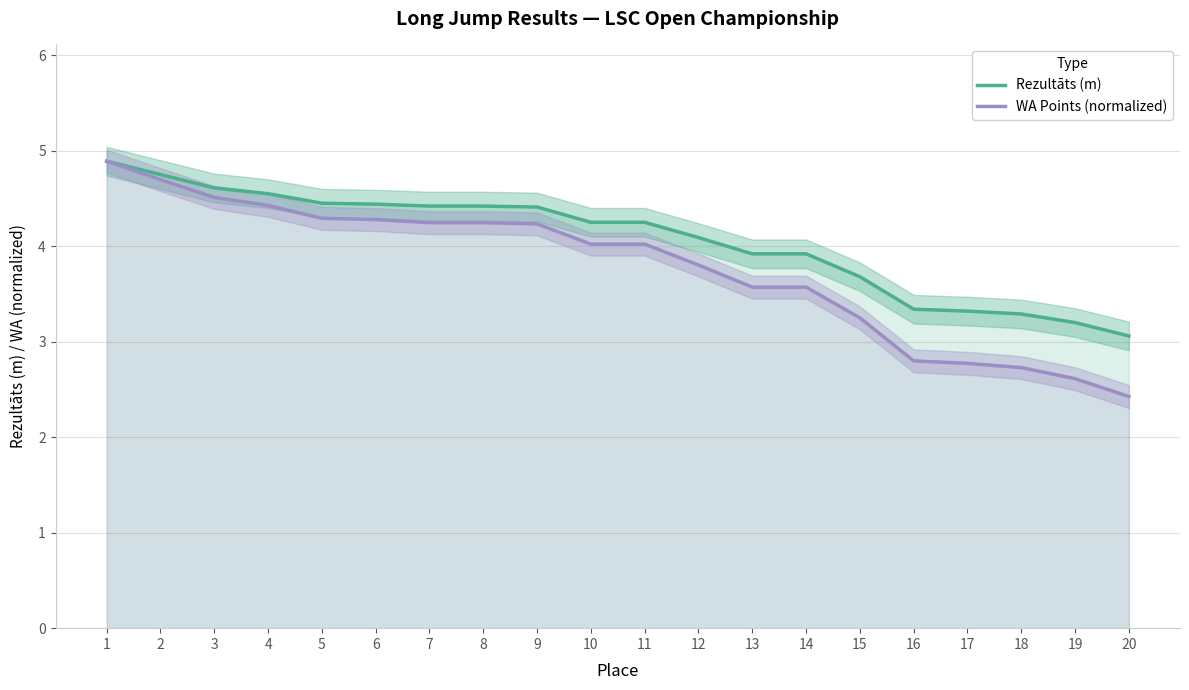

What is the difference between the Rezultāts (m) values at 8 and 19?

1.2